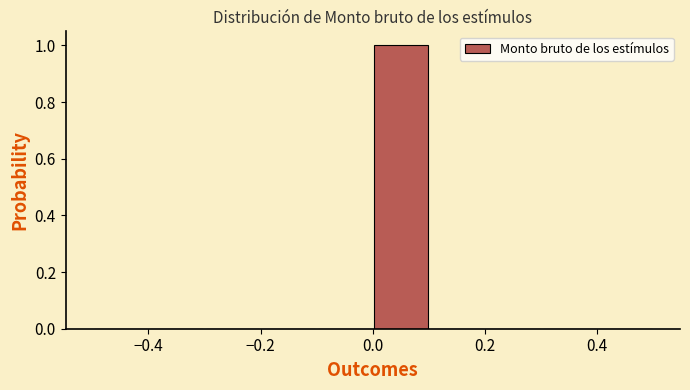

How tall is the bar that spans 0.0 to 0.1 on the x-axis? The values are not printed on the chart, so give them approximately, as read against the axis.

1